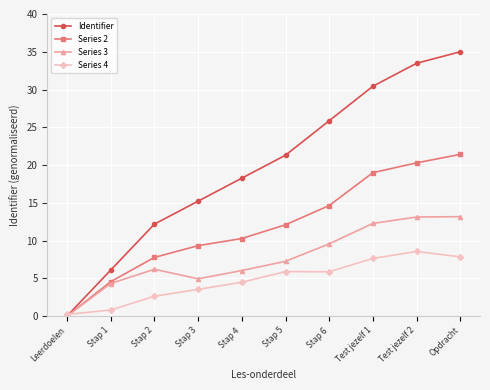

True or false: Series 3 has a value of 13.1 at Test jezelf 2.

True